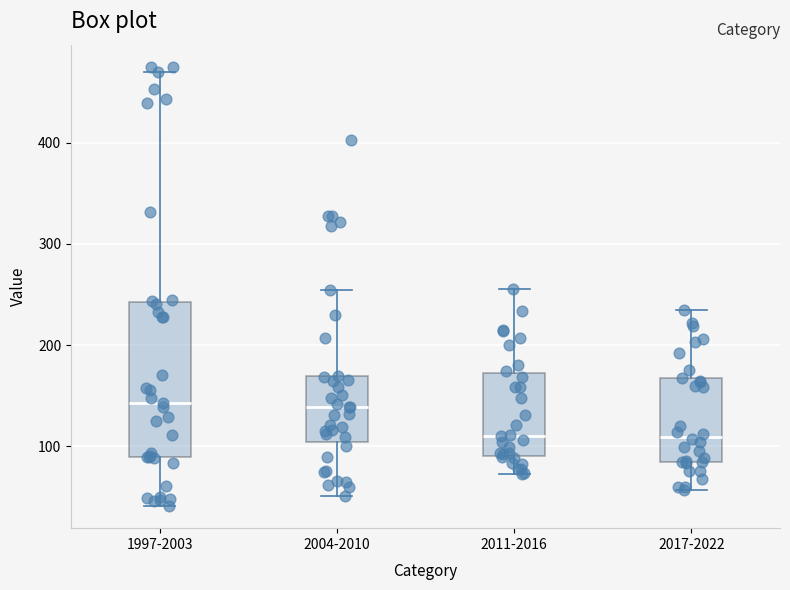

Where does the lower whisker of the box for 2004-2010 end on the y-axis? The values are not printed on the chart, so give them approximately, as read against the axis.

50